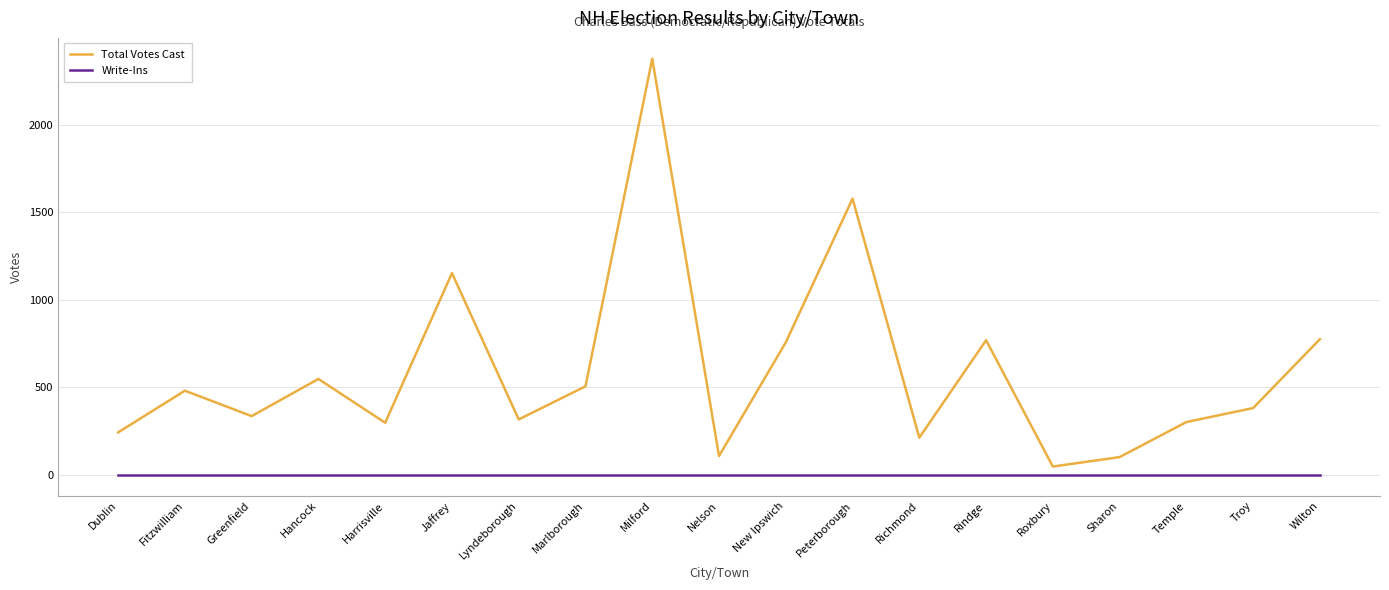

Which category has the highest value in the Total Votes Cast series?

Milford